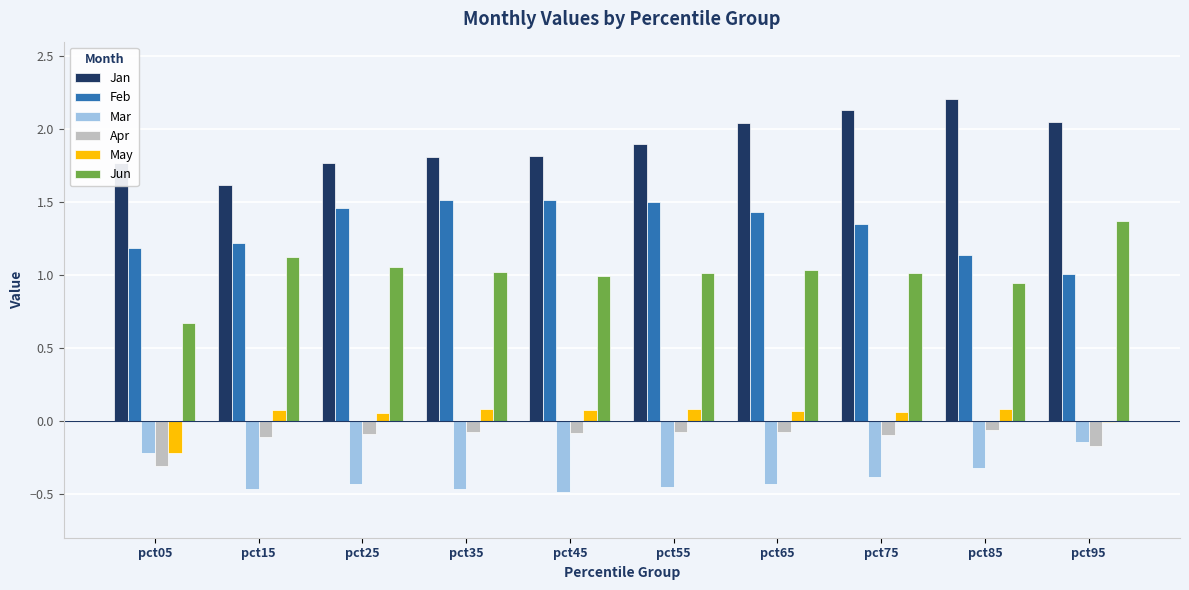

Which category has the highest value across all series?

pct85